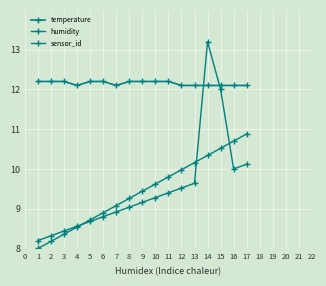

Does the chart have visible grid lines?

Yes